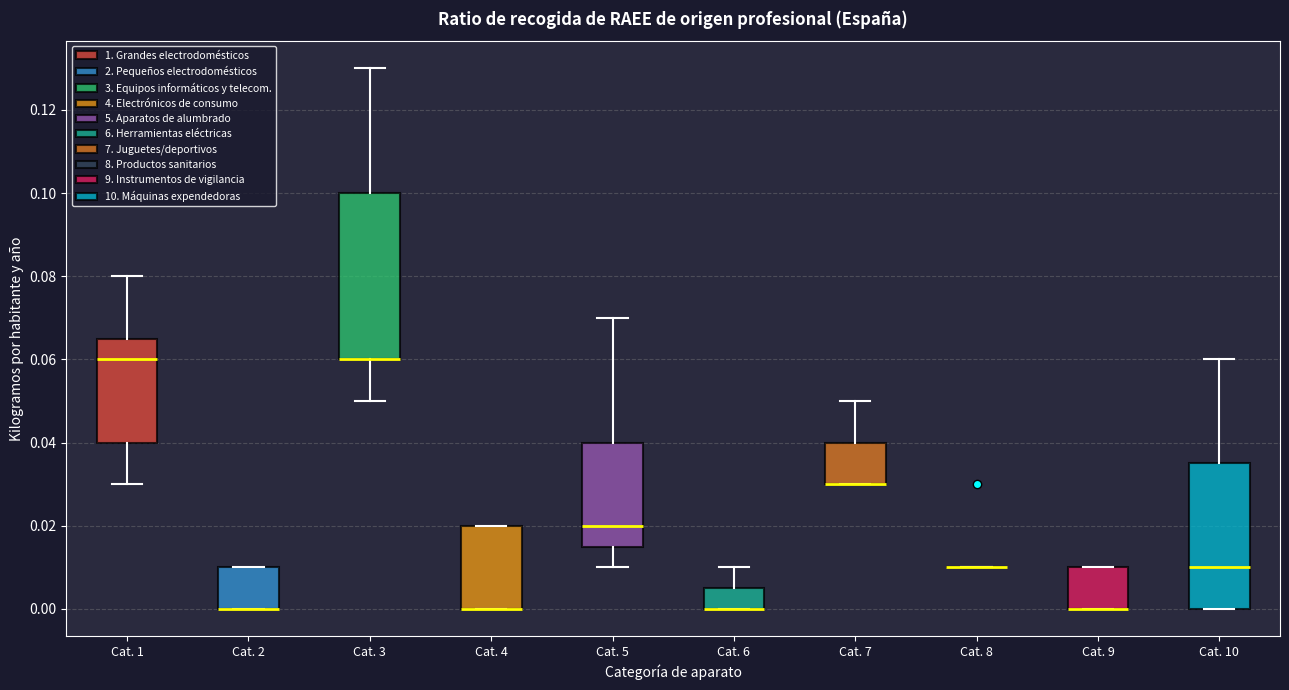

Reading left to right, read every box against the y-axis: the position of its median line, the range the box covers, and the ends of its whiskers. The values are not printed on the chart, so give them approximately, as read against the axis.

Cat. 1: median 0.060, box 0.040 to 0.066, whiskers 0.030 to 0.080
Cat. 2: median 0.000 (drawn on the box's lower edge), box 0.000 to 0.010, whiskers 0.000 to 0.010
Cat. 3: median 0.060 (drawn on the box's lower edge), box 0.060 to 0.100, whiskers 0.050 to 0.130
Cat. 4: median 0.000 (drawn on the box's lower edge), box 0.000 to 0.020, whiskers 0.000 to 0.020
Cat. 5: median 0.020, box 0.016 to 0.040, whiskers 0.010 to 0.070
Cat. 6: median 0.000 (drawn on the box's lower edge), box 0.000 to 0.006, whiskers 0.000 to 0.010
Cat. 7: median 0.030 (drawn on the box's lower edge), box 0.030 to 0.040, whiskers 0.030 to 0.050
Cat. 8: box collapsed to a line at 0.010, whiskers 0.010 to 0.010
Cat. 9: median 0.000 (drawn on the box's lower edge), box 0.000 to 0.010, whiskers 0.000 to 0.010
Cat. 10: median 0.010, box 0.000 to 0.036, whiskers 0.000 to 0.060